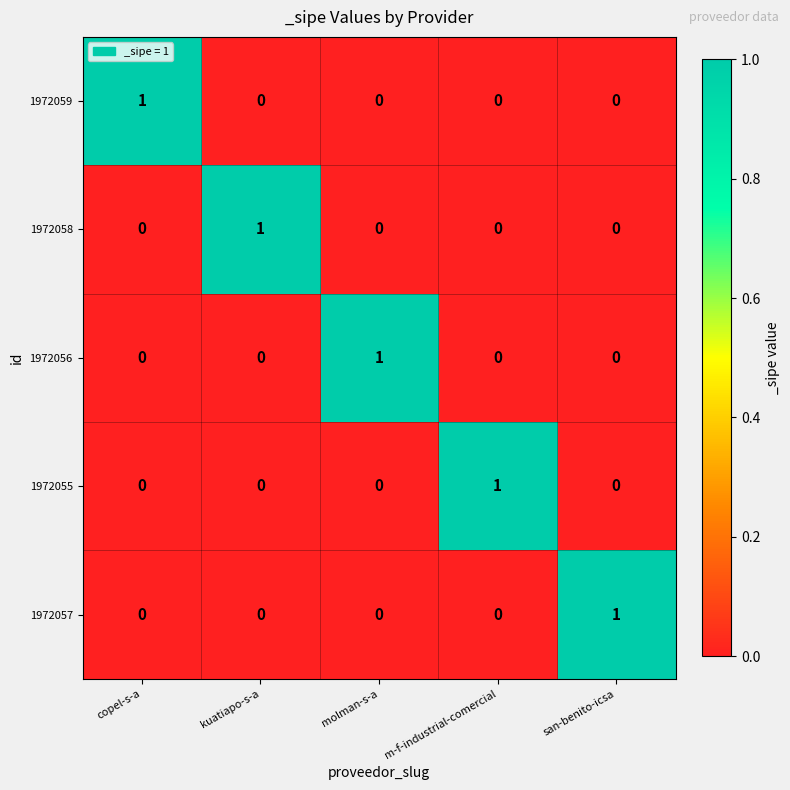

The value of 1972057 at m-f-industrial-comercial is 0. True or false?

True